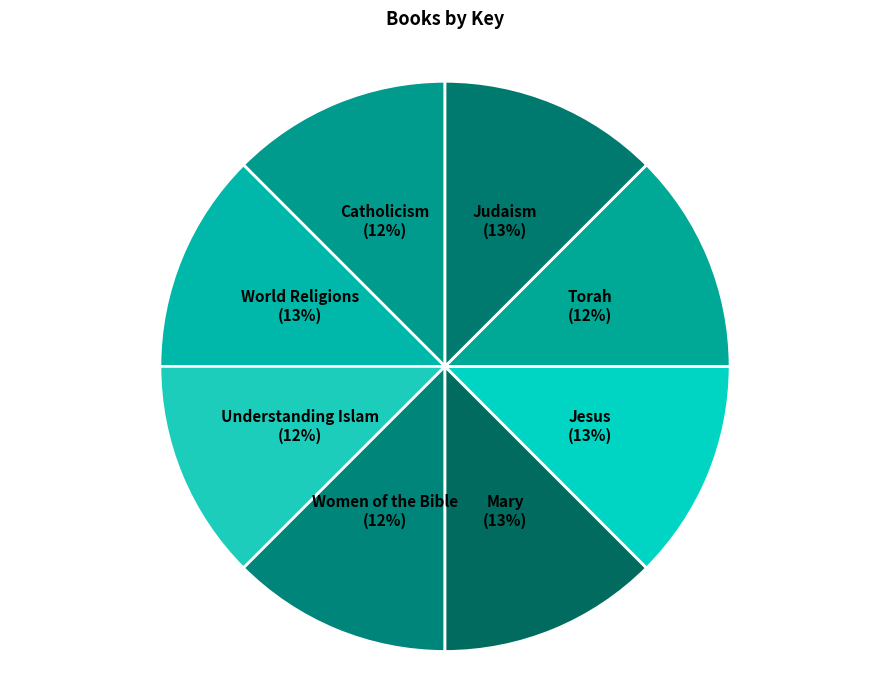

How many segments does this pie chart have?

8